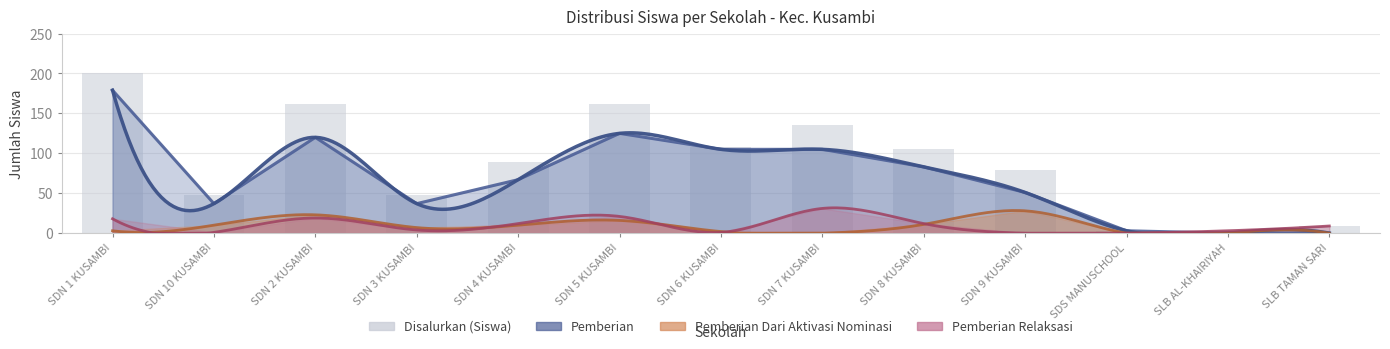

List the labels in order of value, largest first.

SDN 1 KUSAMBI, SDN 2 KUSAMBI, SDN 5 KUSAMBI, SDN 7 KUSAMBI, SDN 6 KUSAMBI, SDN 8 KUSAMBI, SDN 4 KUSAMBI, SDN 9 KUSAMBI, SDN 10 KUSAMBI, SDN 3 KUSAMBI, SLB TAMAN SARI, SDS MANUSCHOOL, SLB AL-KHAIRIYAH